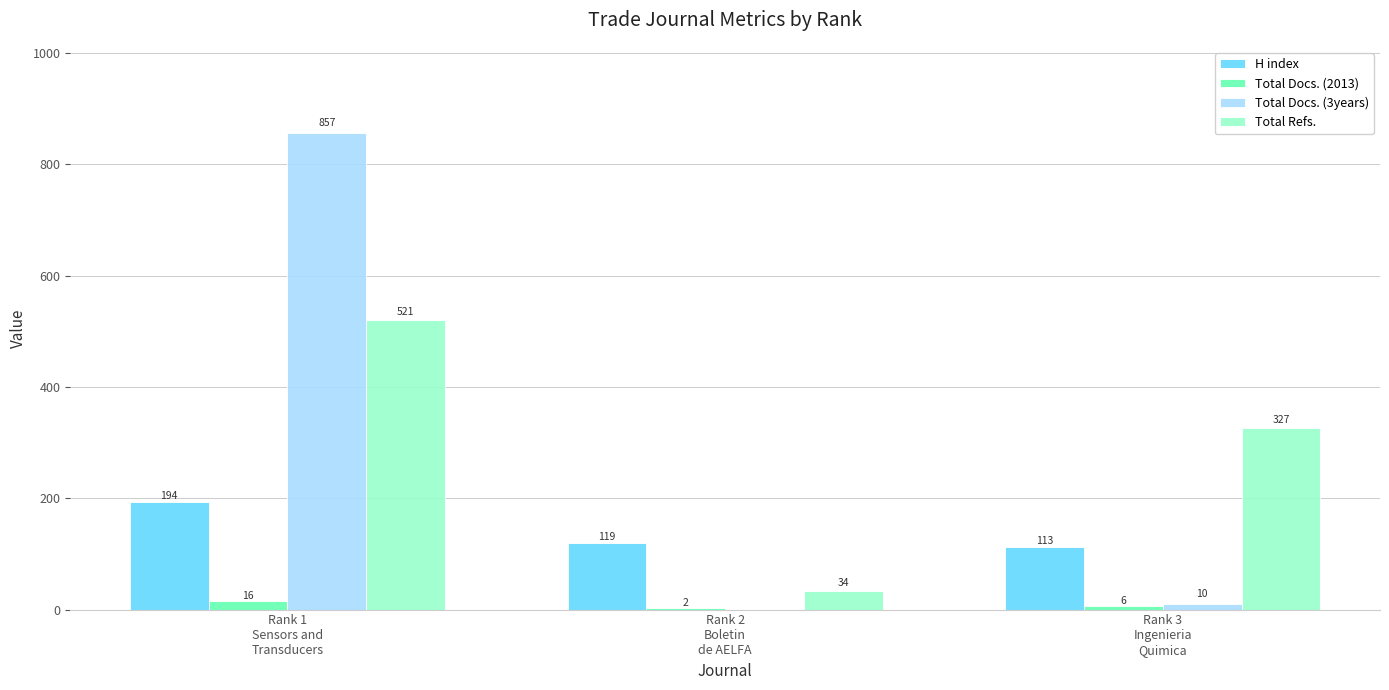

Is it true that H index equals 194 at Rank 1
Sensors and
Transducers?

True